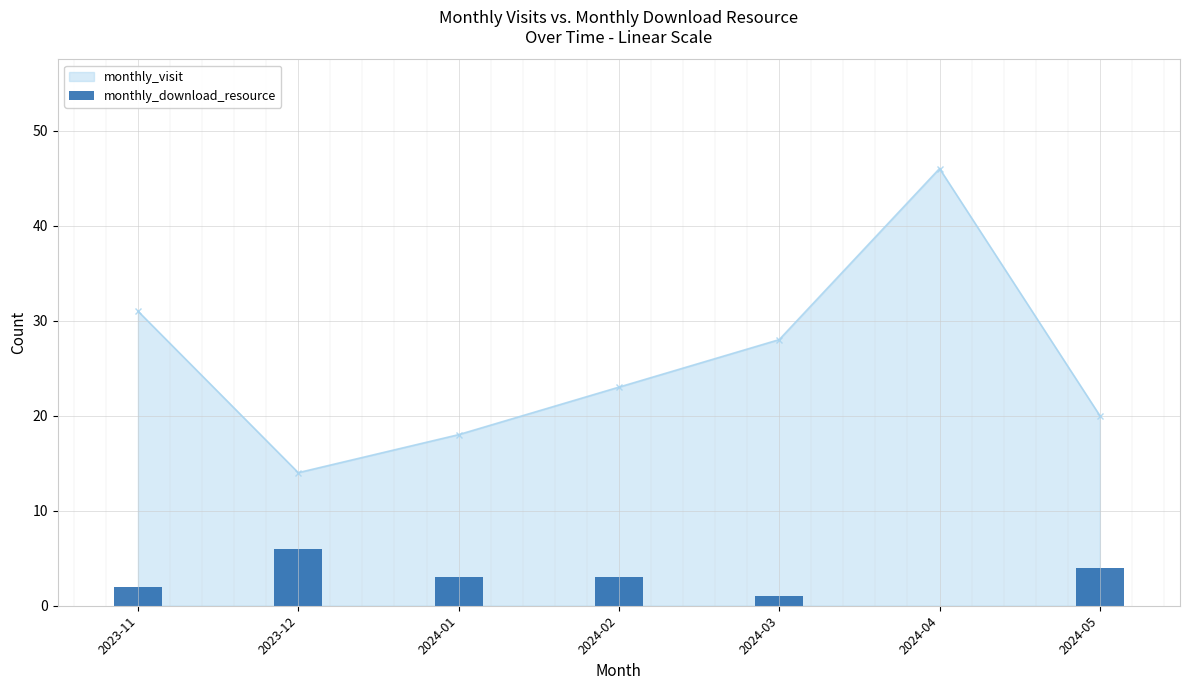

Reading right to left, extract all data points from this chart.

2024-05=4	2024-04=0	2024-03=1	2024-02=3	2024-01=3	2023-12=6	2023-11=2